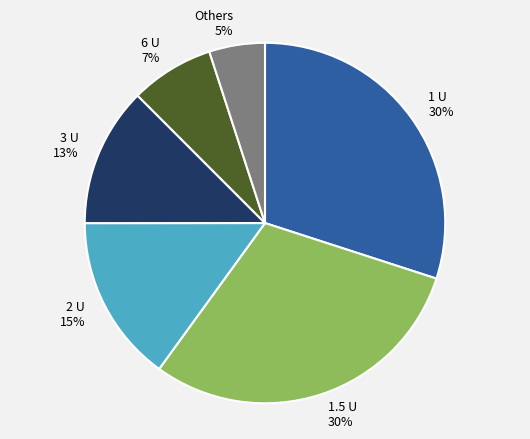

Is there any slice that represents more than half of the pie?

No